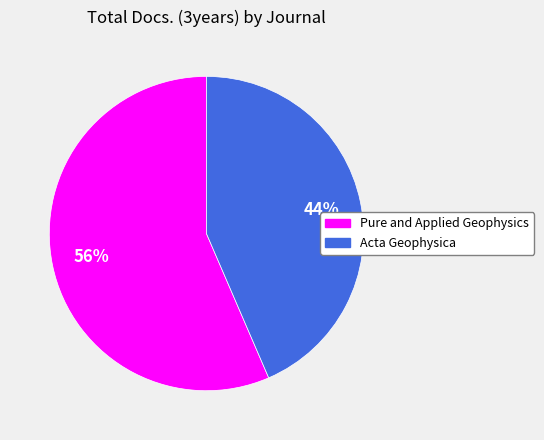

Is the sum of Pure and Applied Geophysics and Acta Geophysica greater than half?

Yes